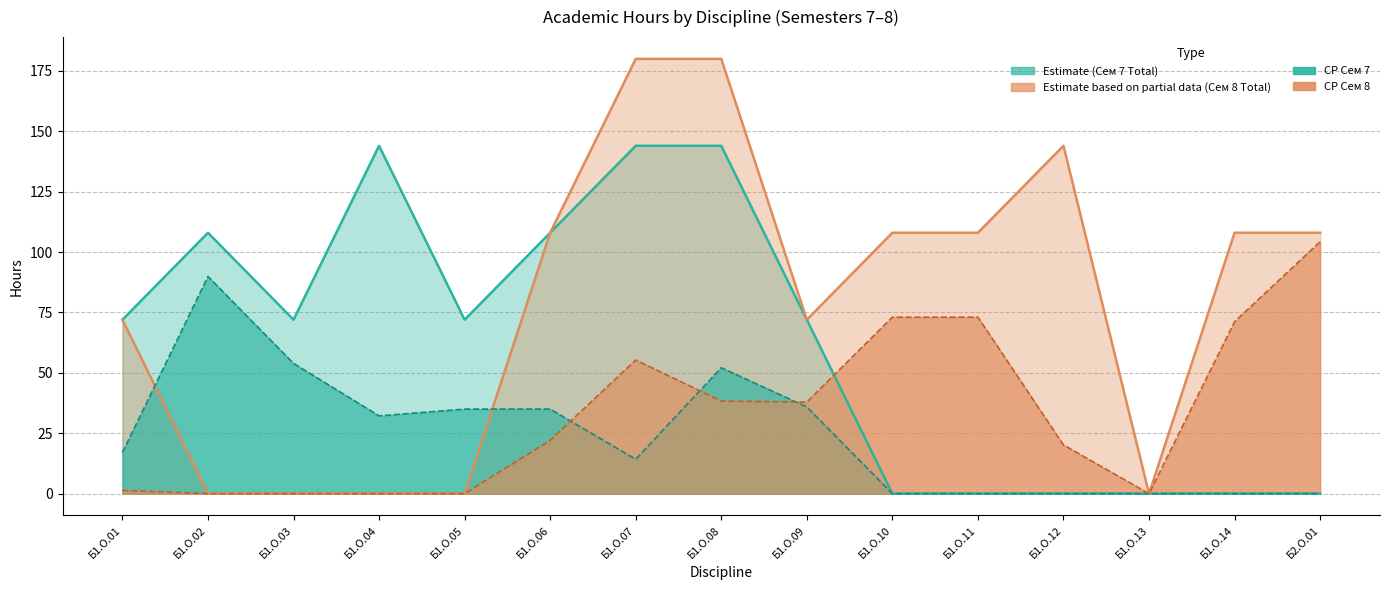

Reading right to left, transcribe all the data shown in this chart.

Всего (Сем 7): Б2.О.01=0.0	Б1.О.14=0.0	Б1.О.13=0.0	Б1.О.12=0.0	Б1.О.11=0.0	Б1.О.10=0.0	Б1.О.09=72.0	Б1.О.08=144.0	Б1.О.07=144.0	Б1.О.06=108.0	Б1.О.05=72.0	Б1.О.04=144.0	Б1.О.03=72.0	Б1.О.02=108.0	Б1.О.01=72.0
Всего (Сем 8): Б2.О.01=108.0	Б1.О.14=108.0	Б1.О.13=0.0	Б1.О.12=144.0	Б1.О.11=108.0	Б1.О.10=108.0	Б1.О.09=72.0	Б1.О.08=180.0	Б1.О.07=180.0	Б1.О.06=108.0	Б1.О.05=0.0	Б1.О.04=0.0	Б1.О.03=0.0	Б1.О.02=0.0	Б1.О.01=72.0
СР (Сем 7): Б2.О.01=0.0	Б1.О.14=0.0	Б1.О.13=0.0	Б1.О.12=0.0	Б1.О.11=0.0	Б1.О.10=0.0	Б1.О.09=35.9	Б1.О.08=52.1	Б1.О.07=14.2	Б1.О.06=35.0	Б1.О.05=35.0	Б1.О.04=32.2	Б1.О.03=53.9	Б1.О.02=89.9	Б1.О.01=17.0
СР (Сем 8): Б2.О.01=104.3	Б1.О.14=71.2	Б1.О.13=0.0	Б1.О.12=20.1	Б1.О.11=73.0	Б1.О.10=73.0	Б1.О.09=37.9	Б1.О.08=38.3	Б1.О.07=55.3	Б1.О.06=22.1	Б1.О.05=0.0	Б1.О.04=0.0	Б1.О.03=0.0	Б1.О.02=0.0	Б1.О.01=1.4